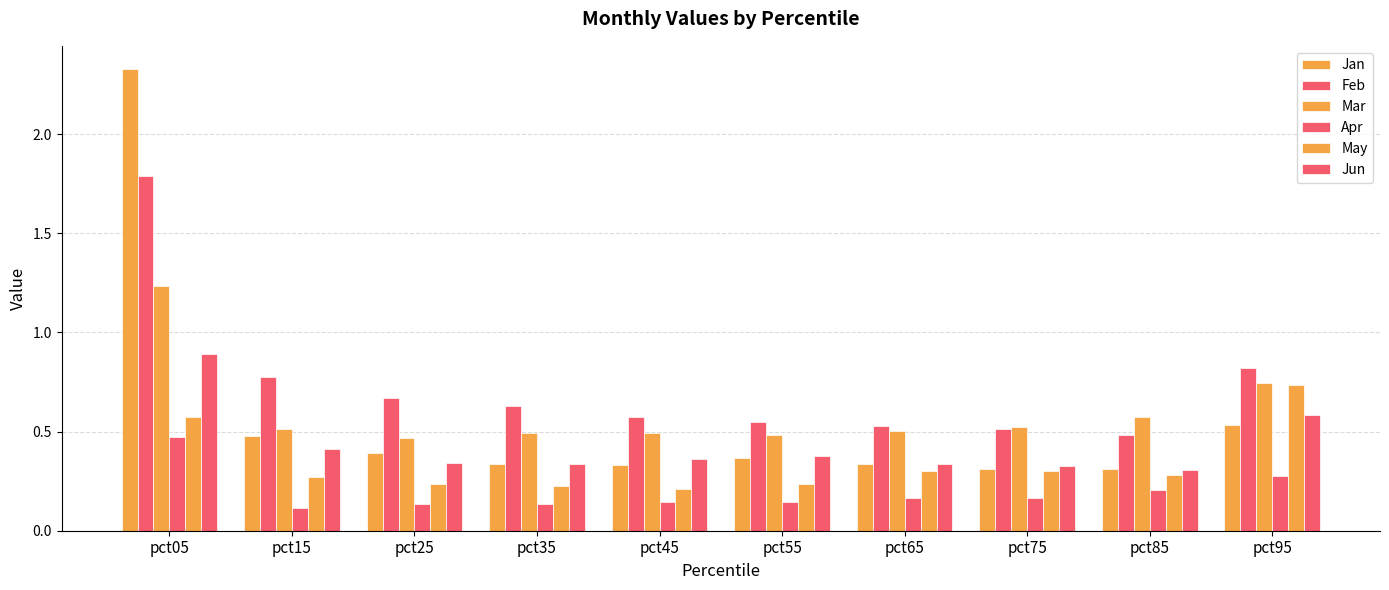

How many groups of bars are there?

10